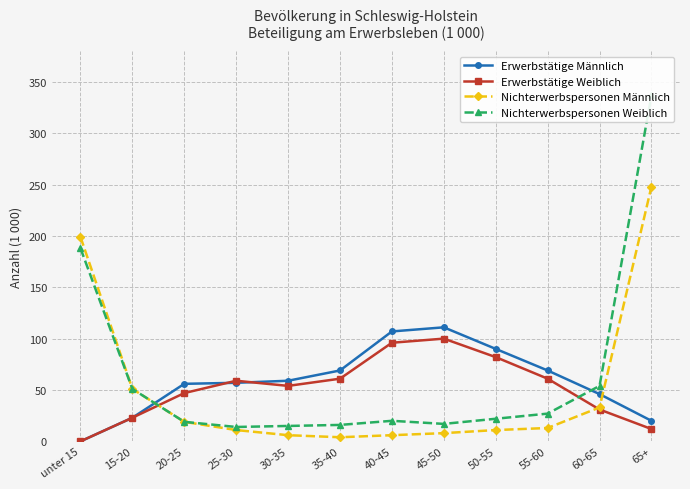

What is the label of the 7th point from the right?

35-40